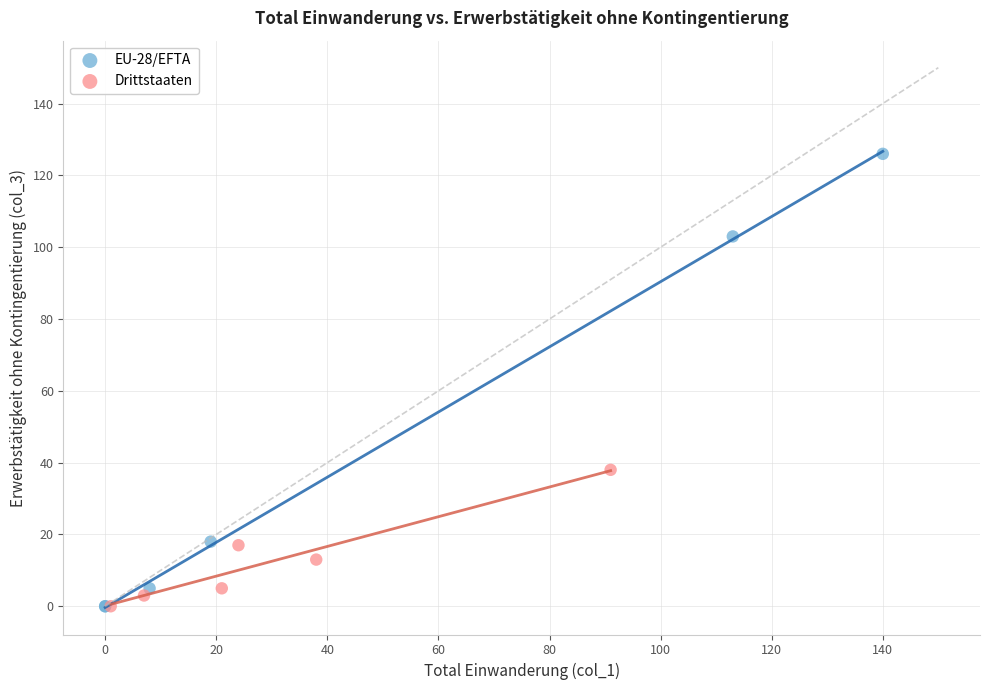

What are all the series names shown in the legend?

EU-28/EFTA, Drittstaaten